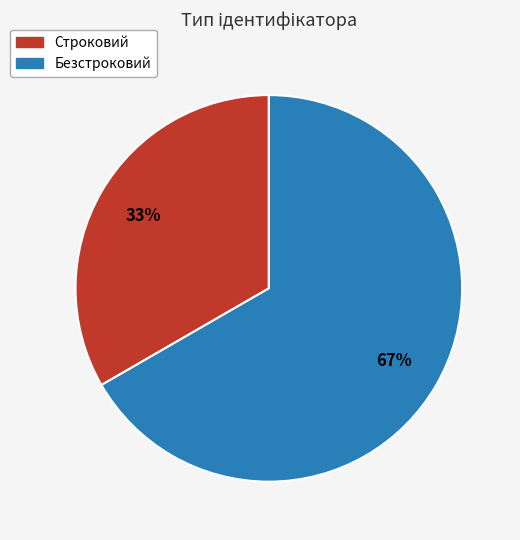

Approximately how many times larger is the value at Безстроковий compared to Строковий?

2.0